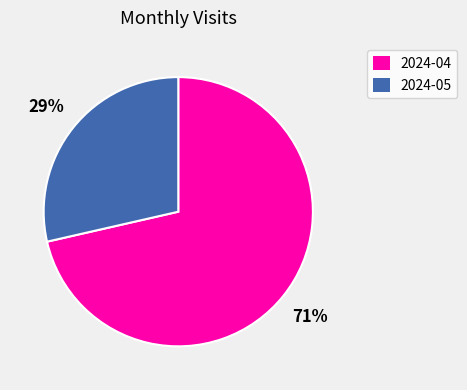

Between 2024-05 and 2024-04, which is larger?

2024-04